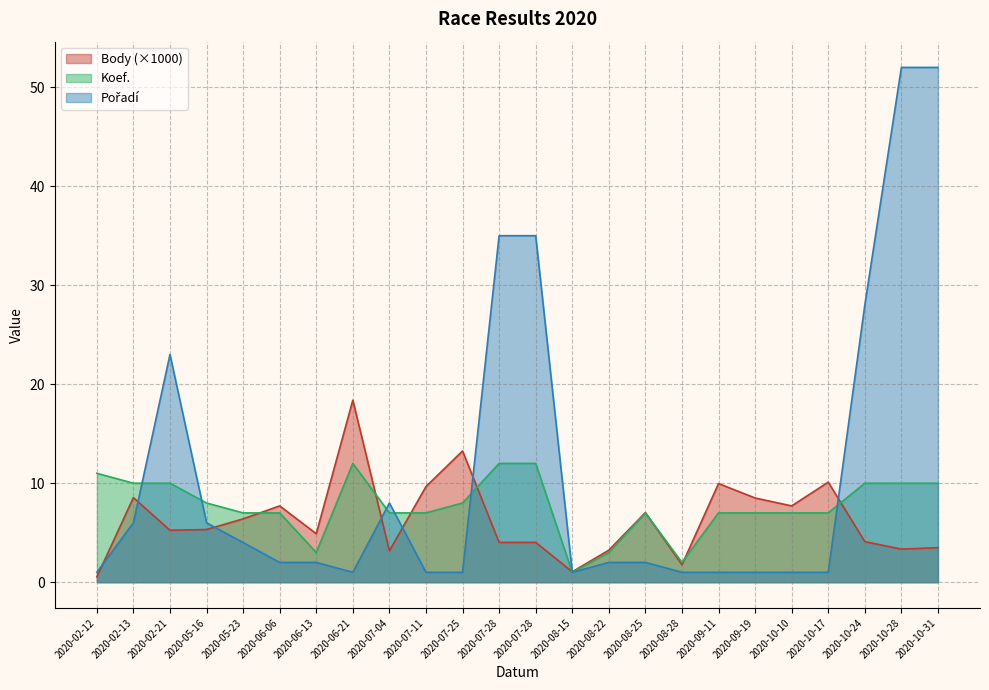

Where is the first local minimum for Body?

2020-02-21